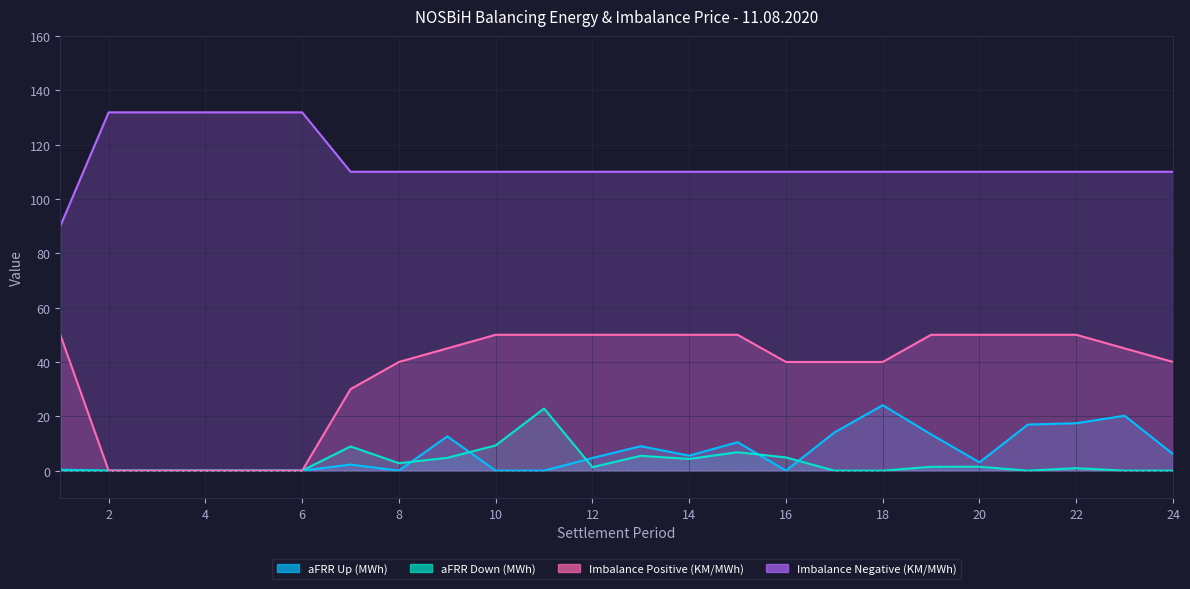

Count the number of data series in this chart.

4